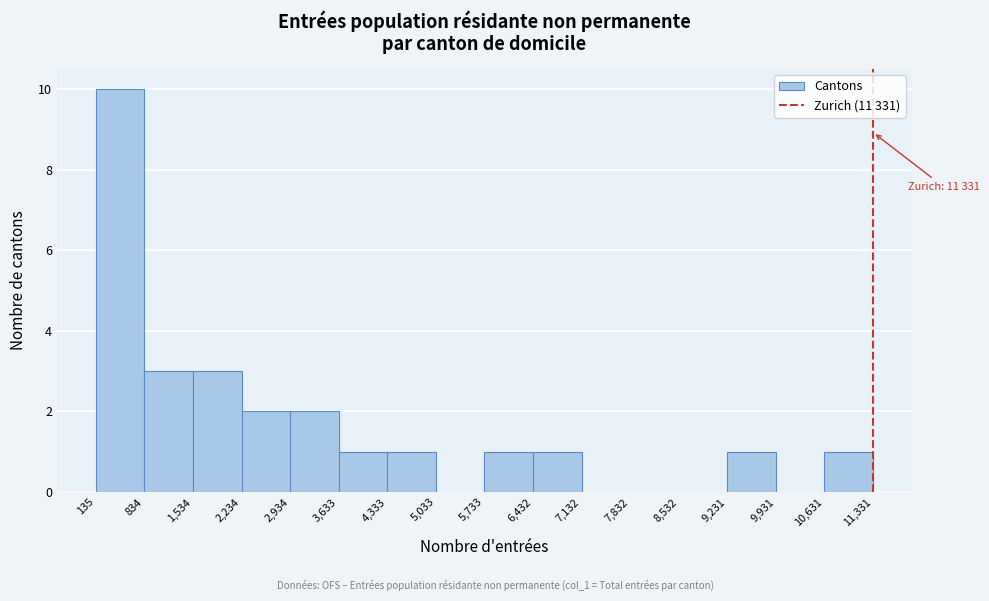

Over which range of the x-axis is the bar tallest?

135 to 834